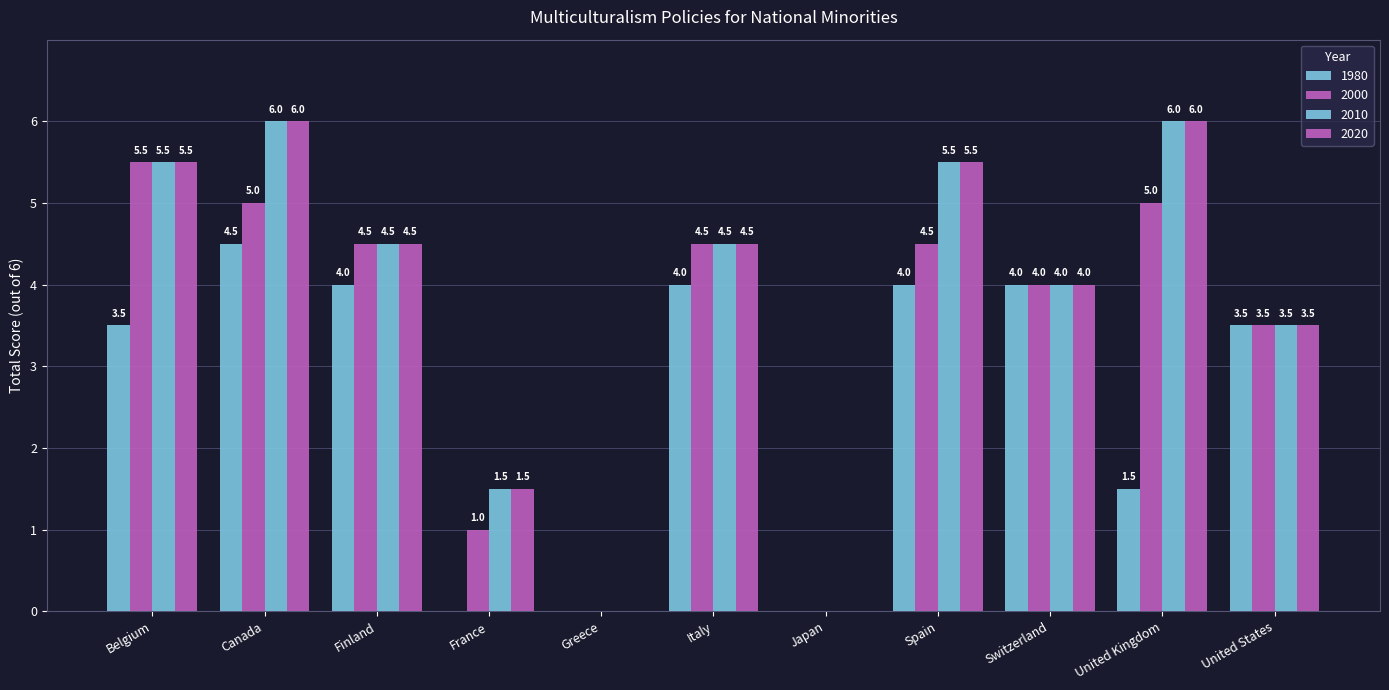

True or false: 1980 has a value of 0.0 at Greece.

True